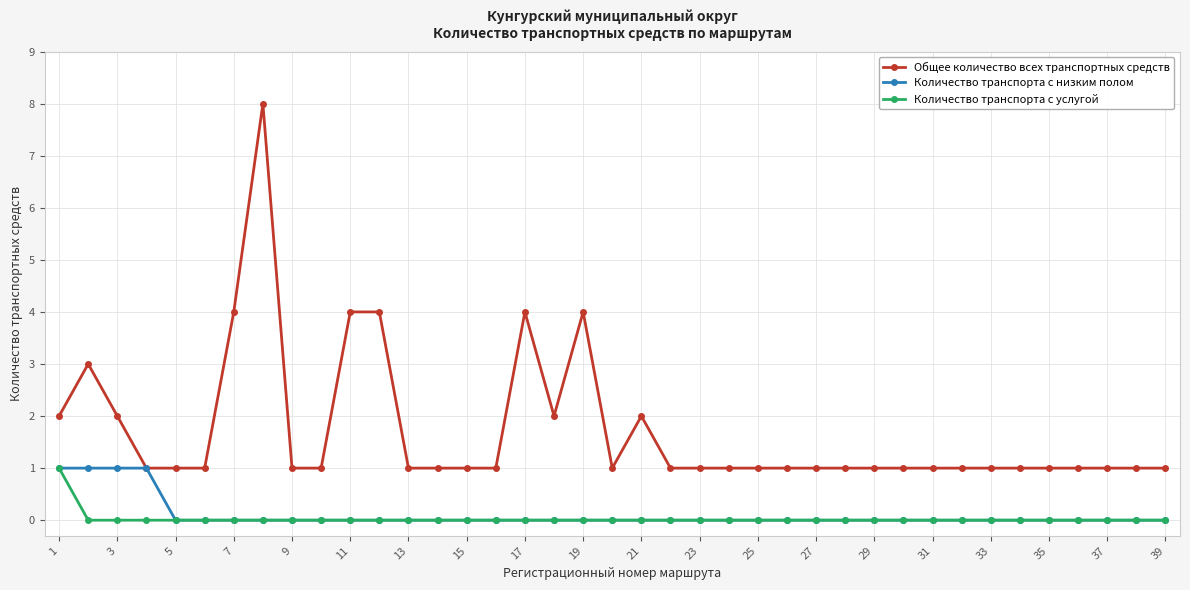

What is the value of the Общее количество всех транспортных средств point at the 16th from the left?

1